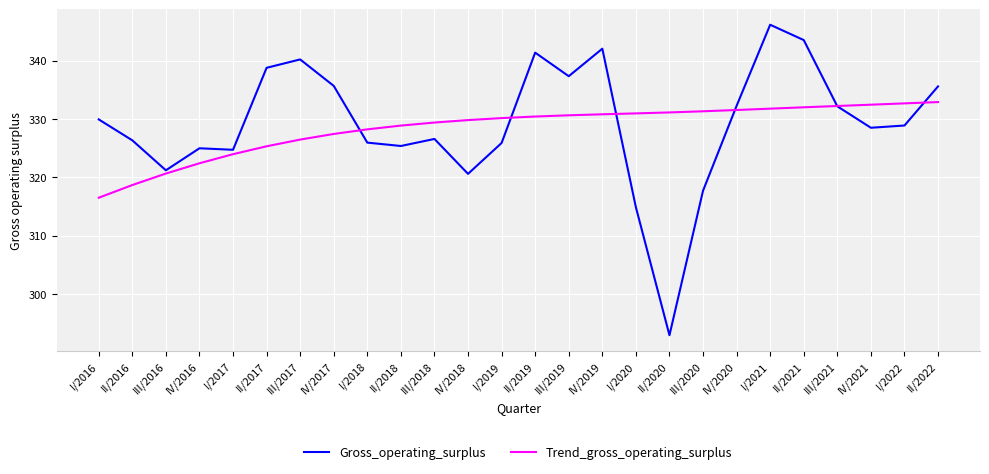

Count the number of data series in this chart.

2